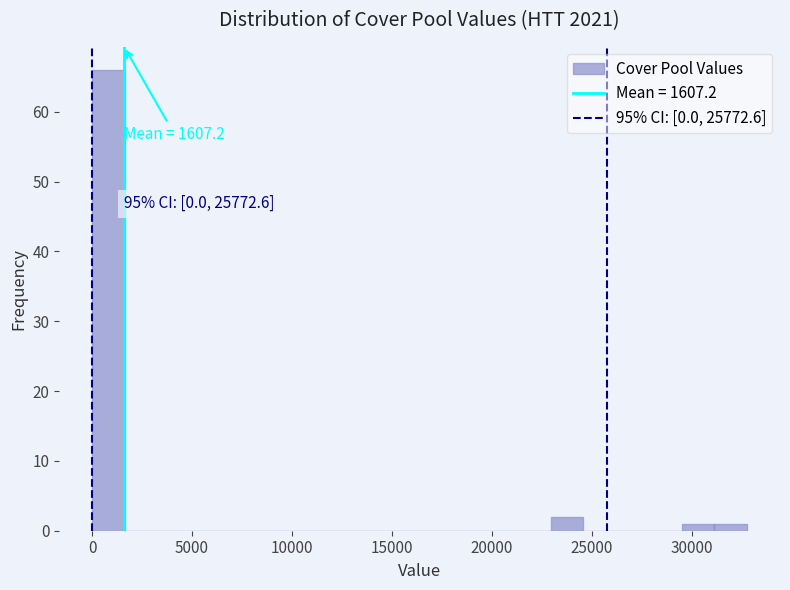

Read against the x-axis, roughly where is the centre of the tallest bar?

1000